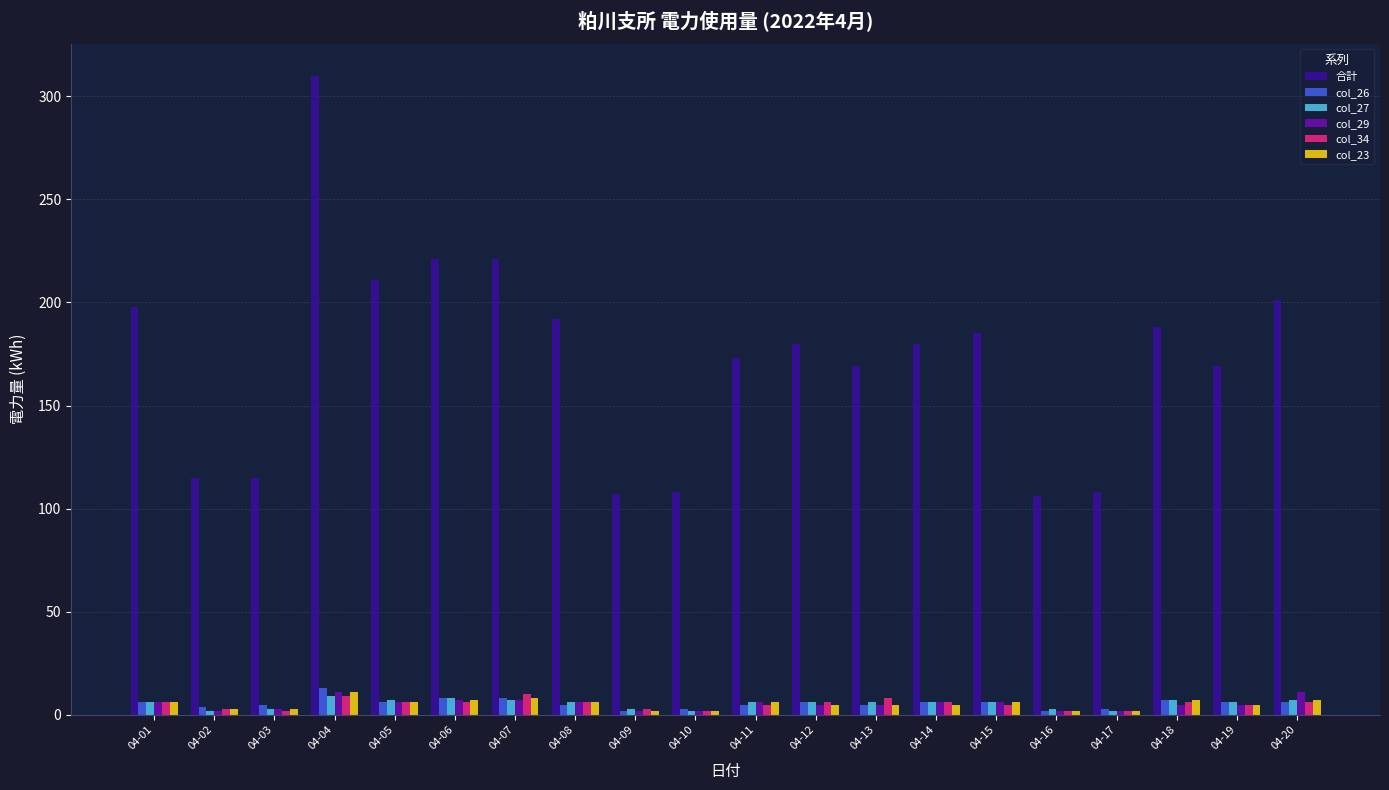

What is the difference between the maximum and minimum values in the 合計 series?

204